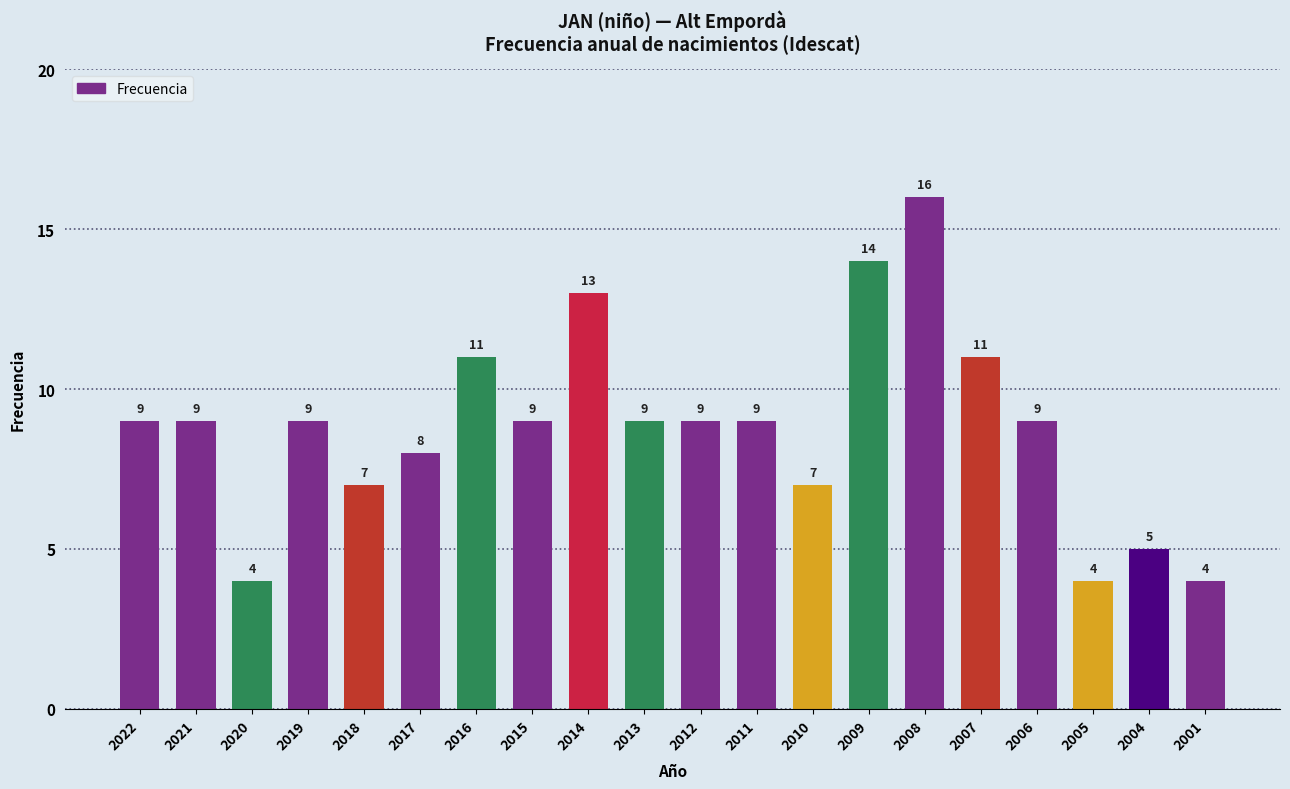

Reading left to right, what are all the values shown in this chart?

2022=9	2021=9	2020=4	2019=9	2018=7	2017=8	2016=11	2015=9	2014=13	2013=9	2012=9	2011=9	2010=7	2009=14	2008=16	2007=11	2006=9	2005=4	2004=5	2001=4